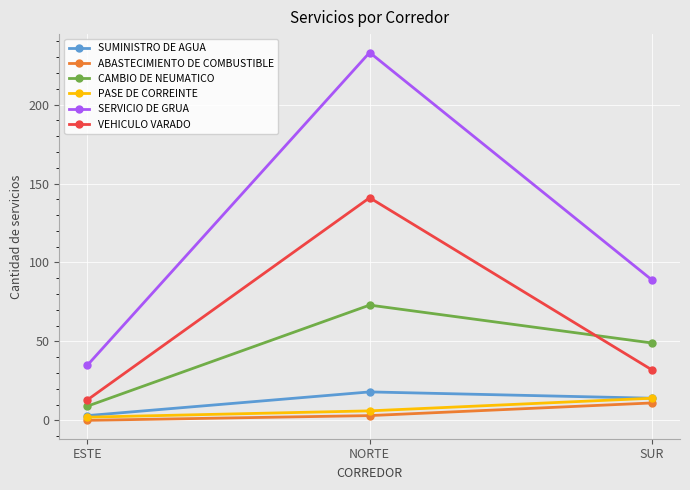

At which category is the sum across all series the highest?

NORTE